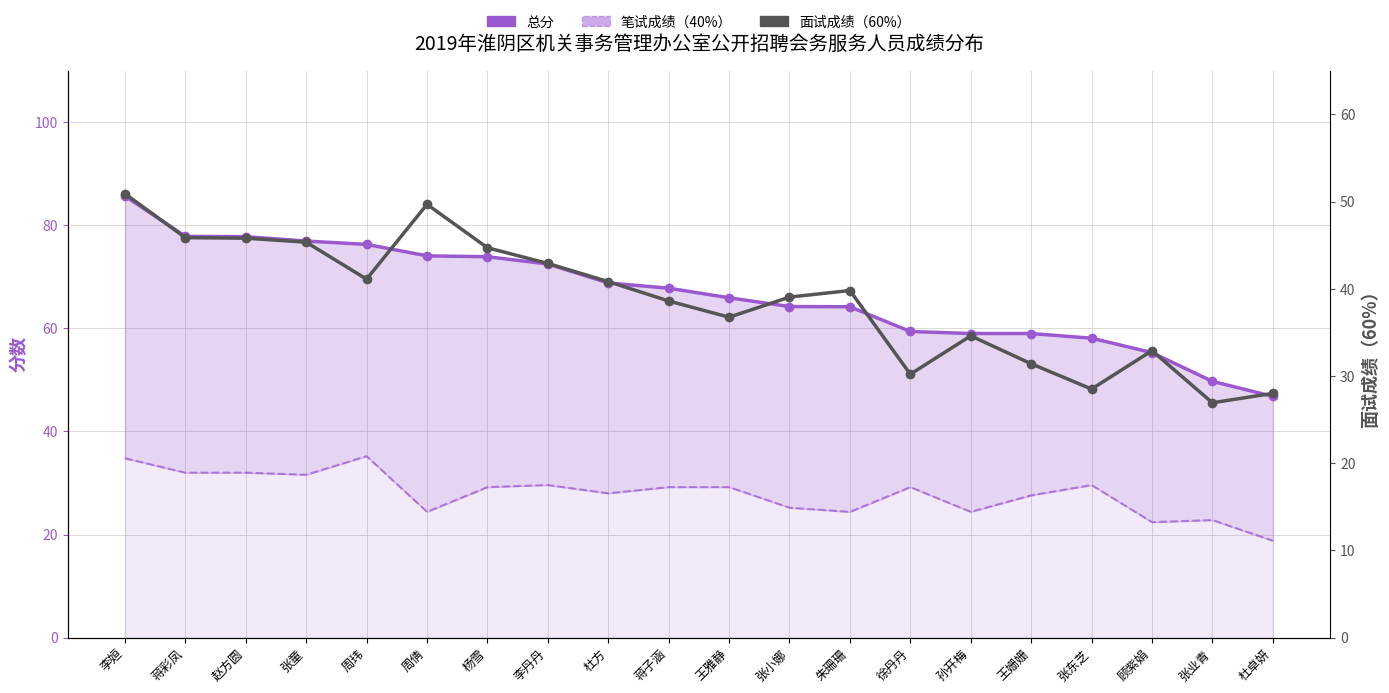

Is the value of 笔试成绩（40%） at 蒋彩凤 greater than the value of 总分 at 顾紫娟?

No